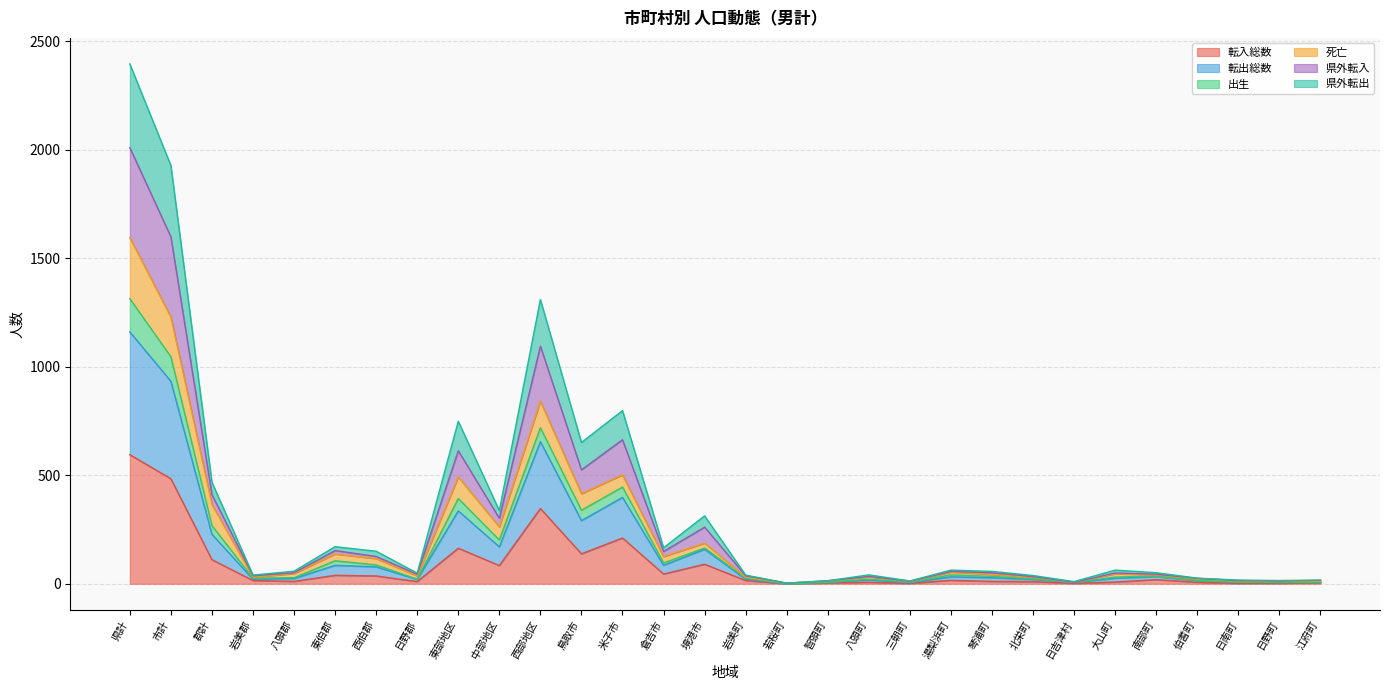

At which category is the sum across all series the highest?

県計